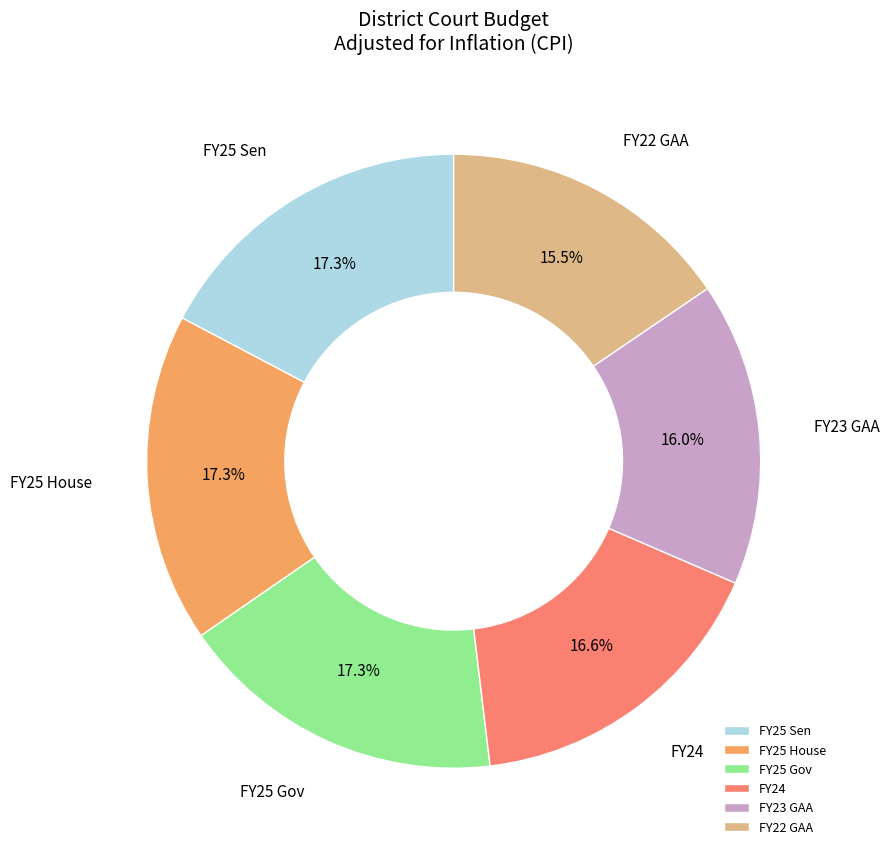

Does any single category account for the majority?

No